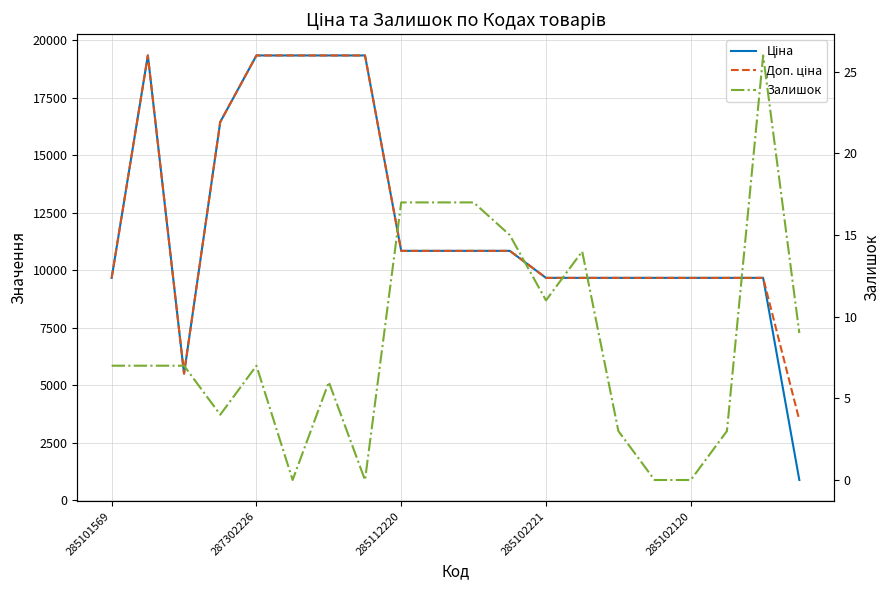

How many interior local peaks does the Залишок series have?

4